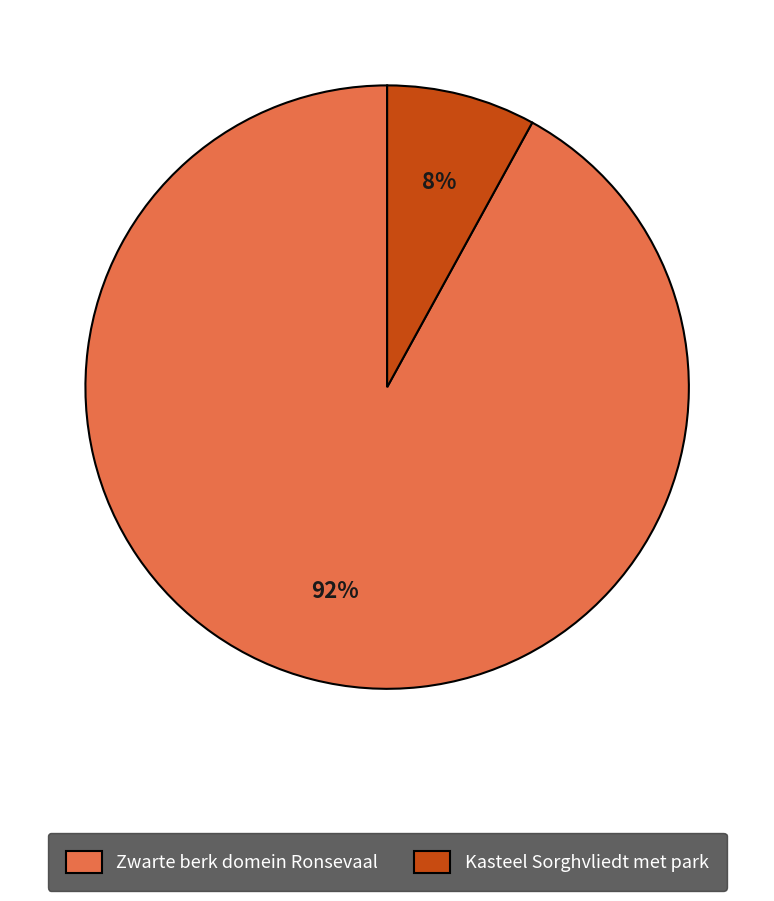

True or false: Zwarte berk domein Ronsevaal accounts for 85% of the total.

False